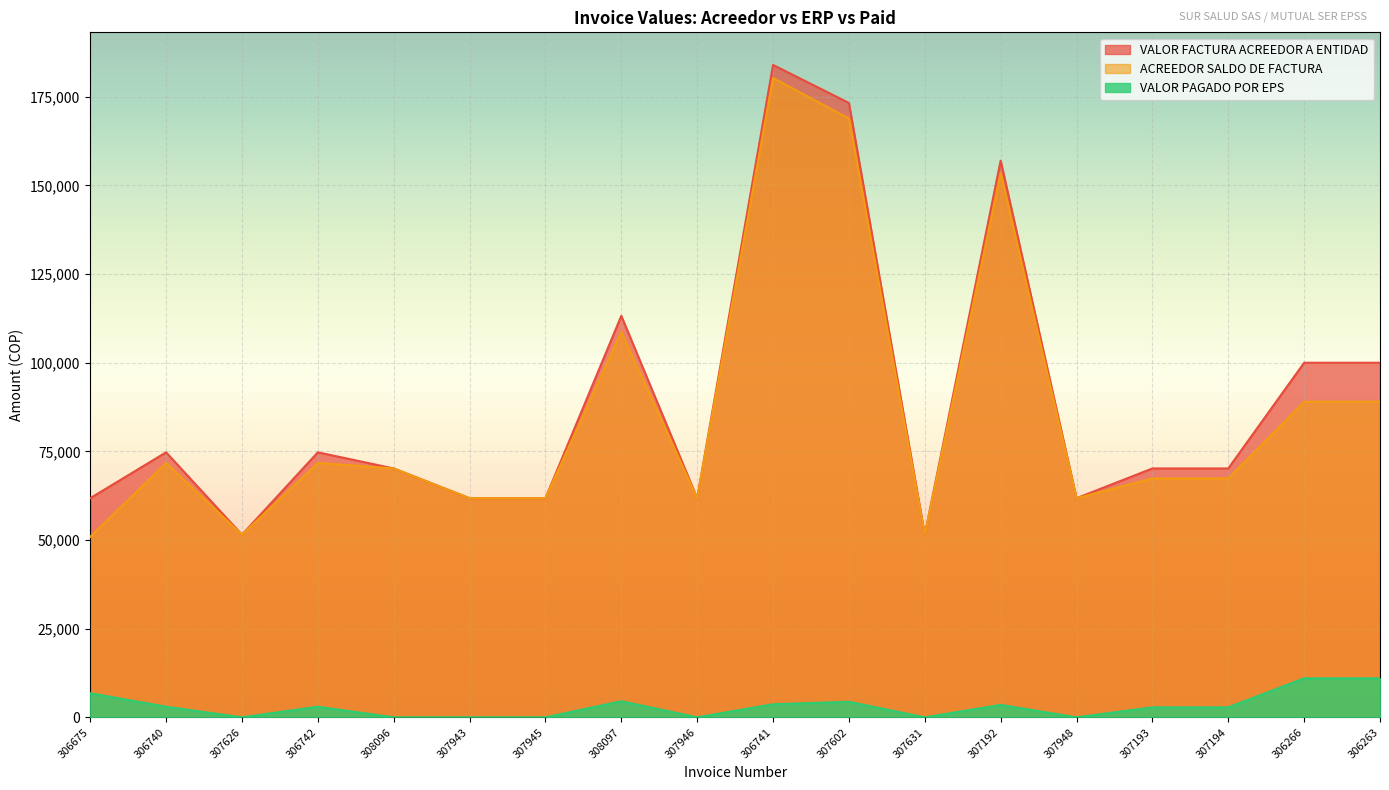

The VALOR PAGADO POR EPS series shows 1769.9 at 307194. True or false?

False